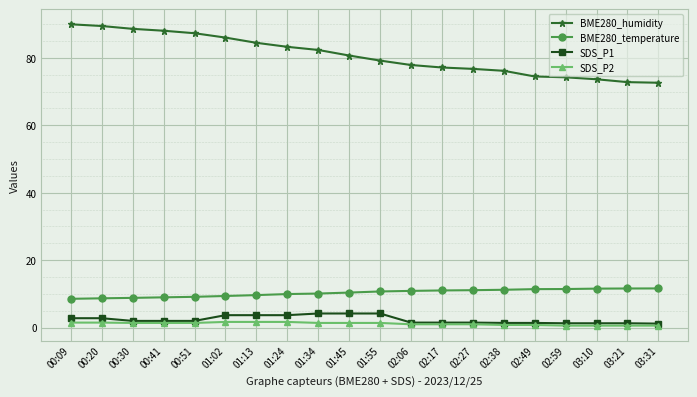

What is the spread (max minus min) of values at 01:55?

77.8